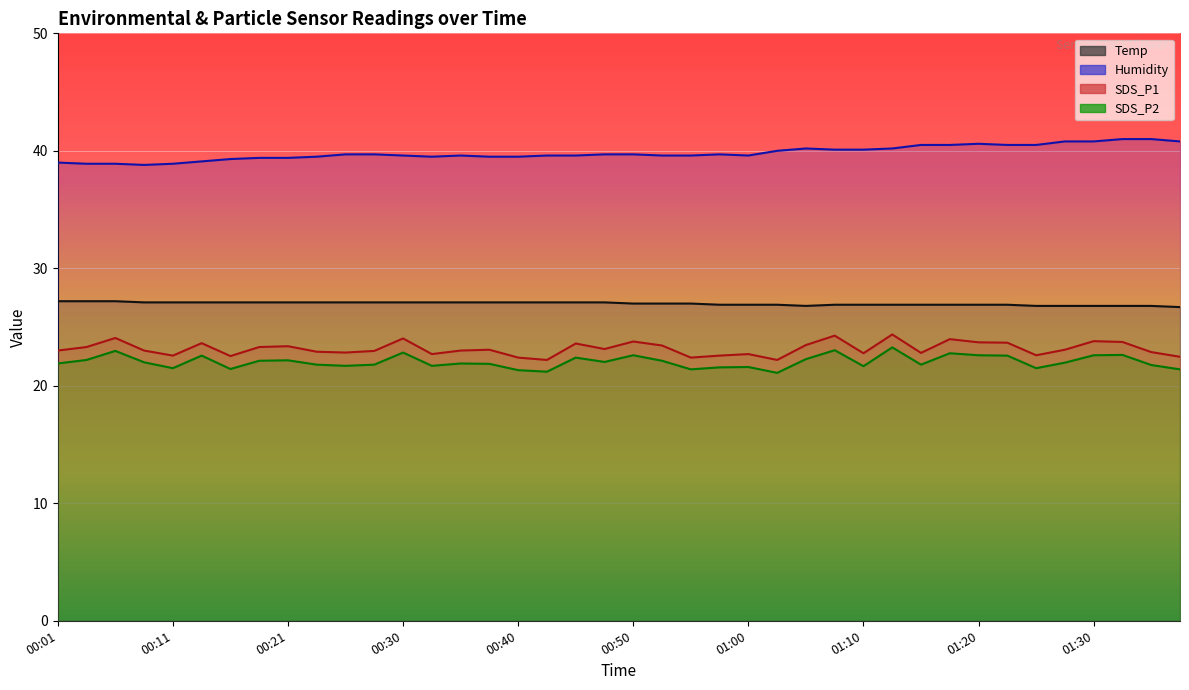

At 00:58, list the series in order from smallest to largest.

SDS_P2, SDS_P1, Temp, Humidity